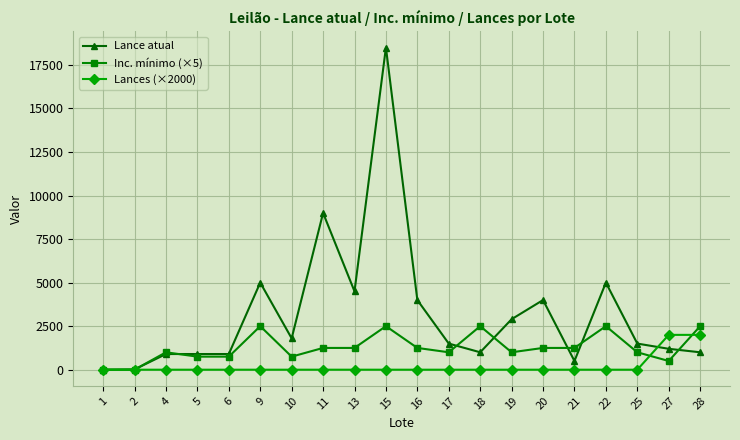

True or false: Inc. mínimo (×5) has more than 0 interior local peaks.

True